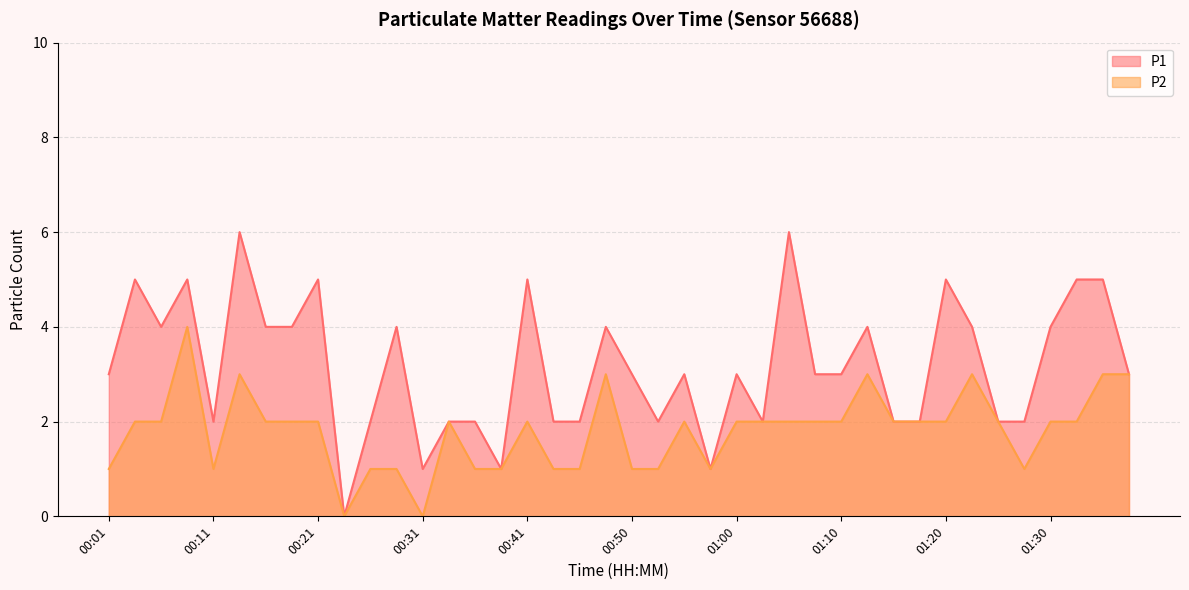

The P2 series shows 0 at 00:58. True or false?

False